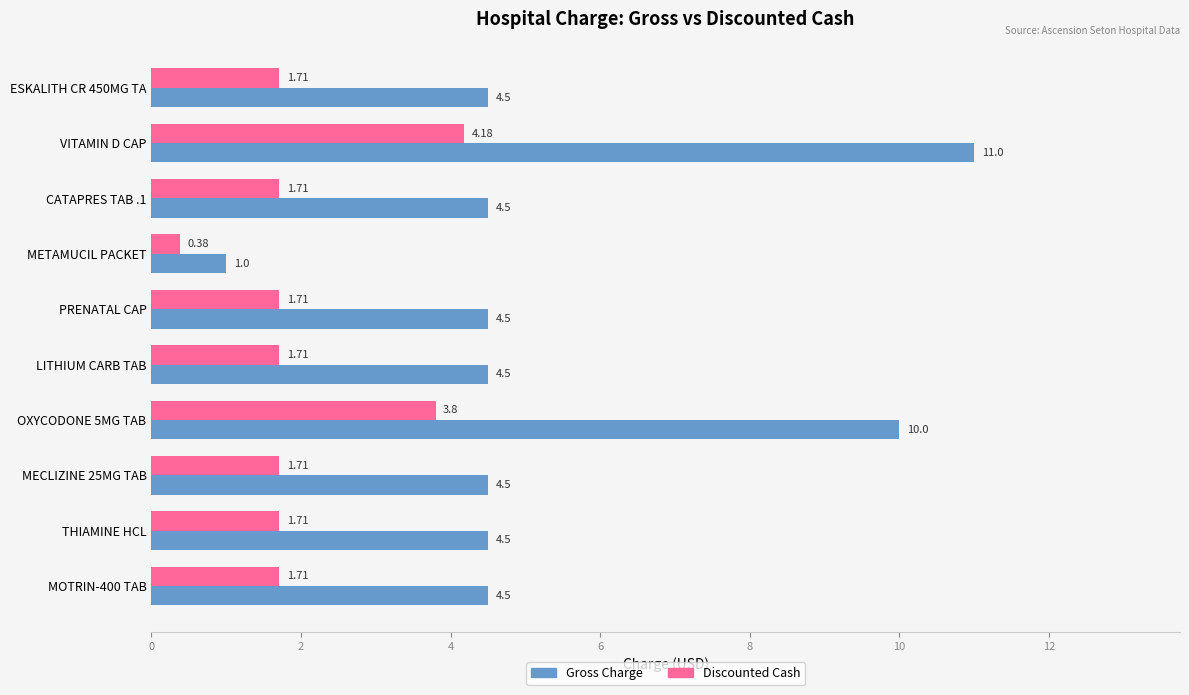

What is the difference between the highest and lowest values at MECLIZINE 25MG TAB?

2.8